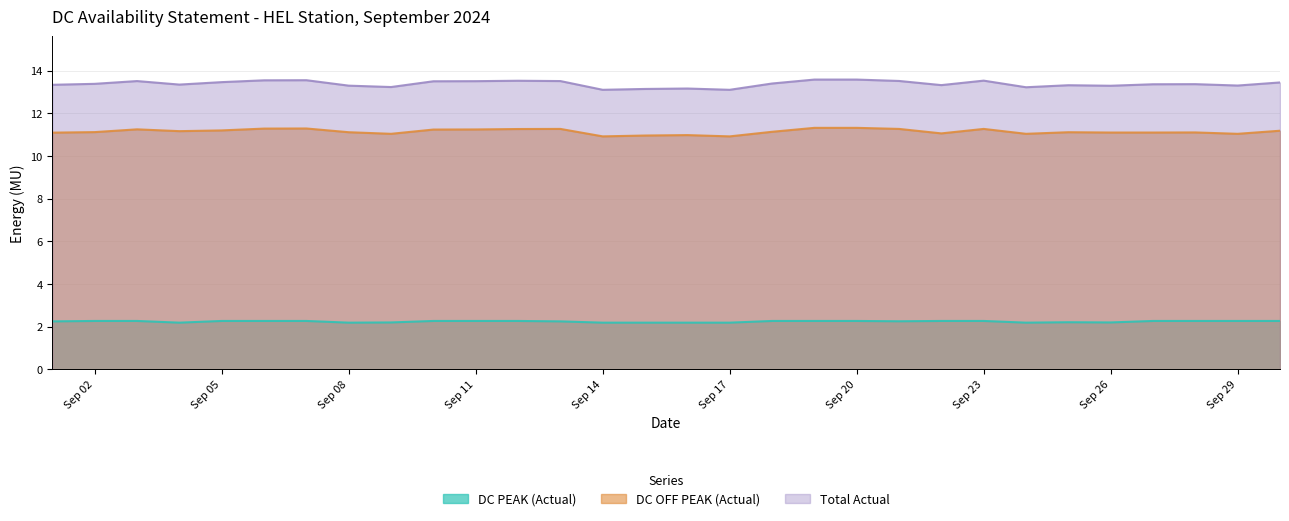

The value of Total Actual at 2024-09-22 is 3.2. True or false?

False